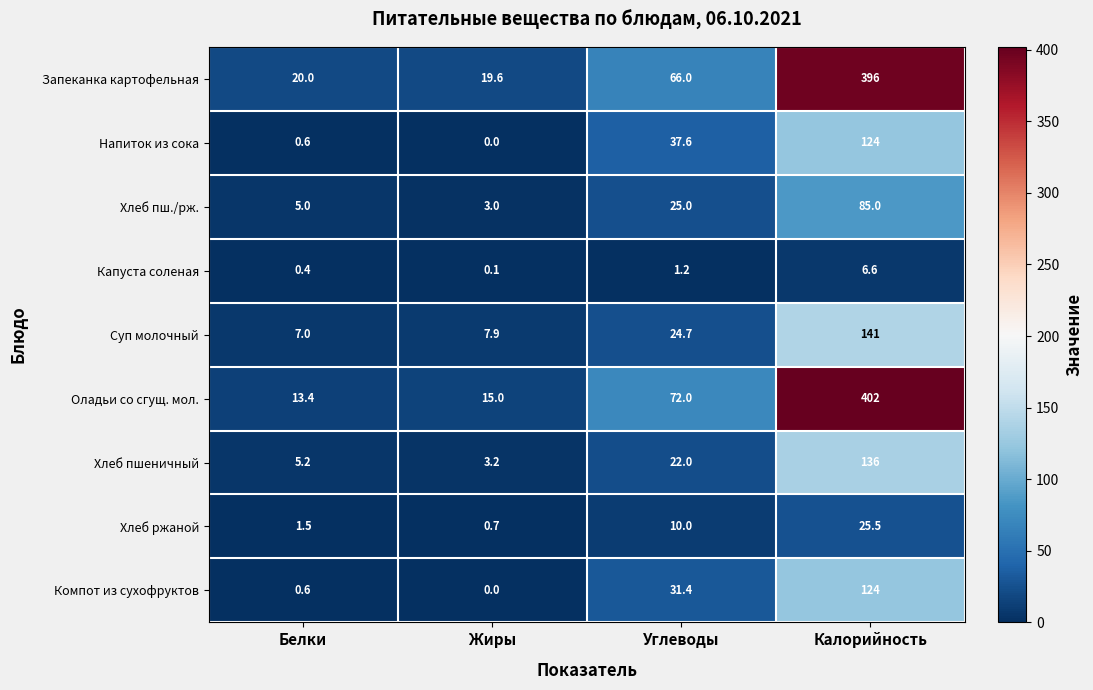

At which label is Хлеб пшеничный closest to 69?

Углеводы